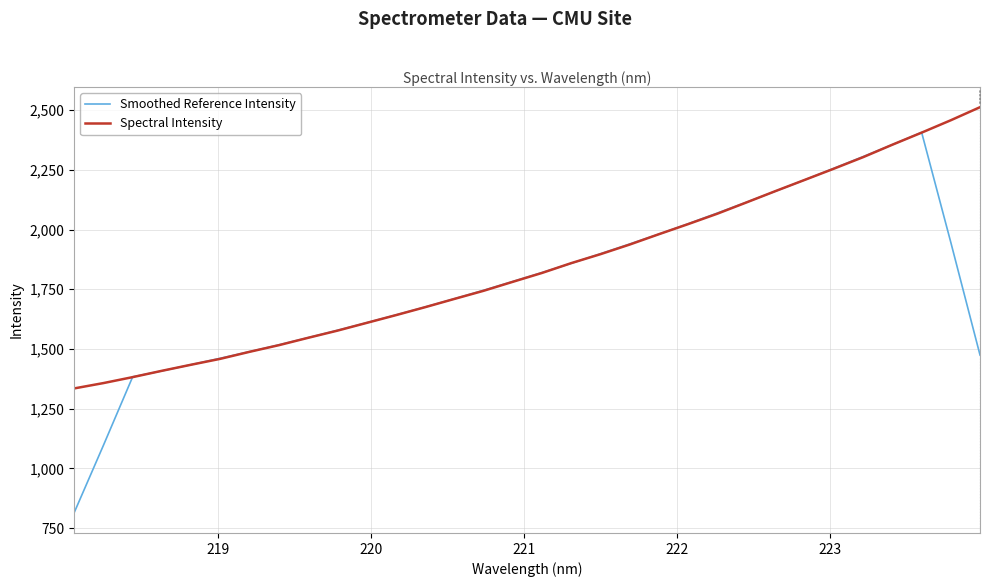

What is the smallest value displayed?

815.0